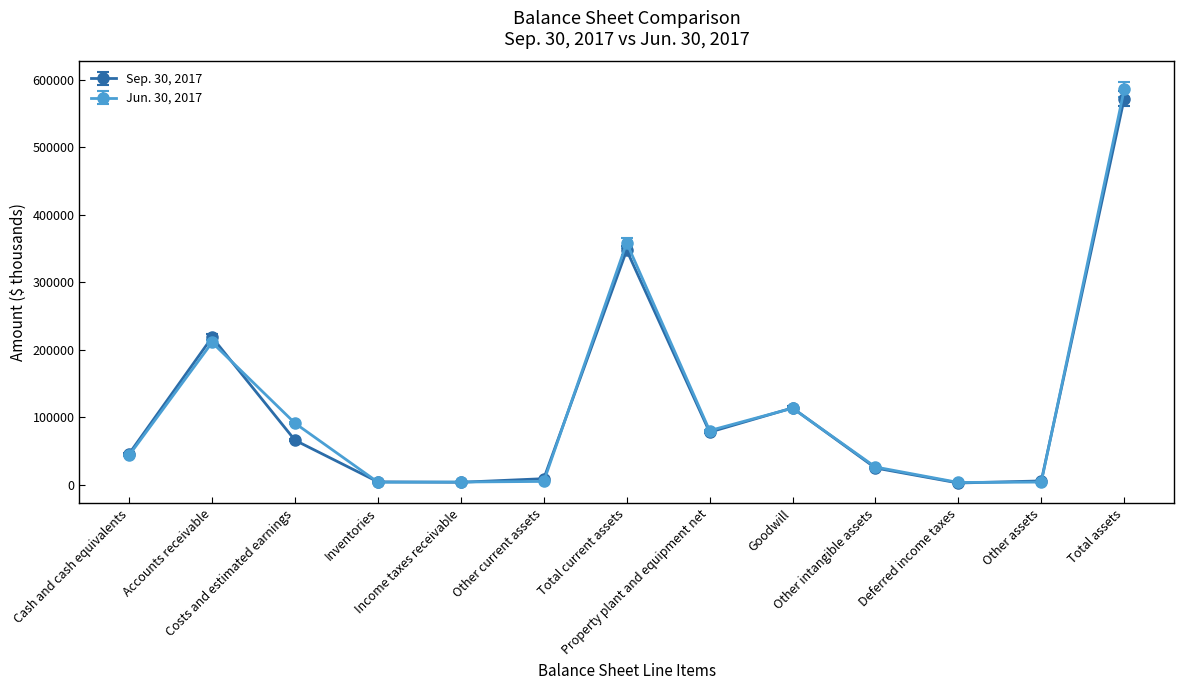

What is the average value of the Sep. 30, 2017 series?

114810